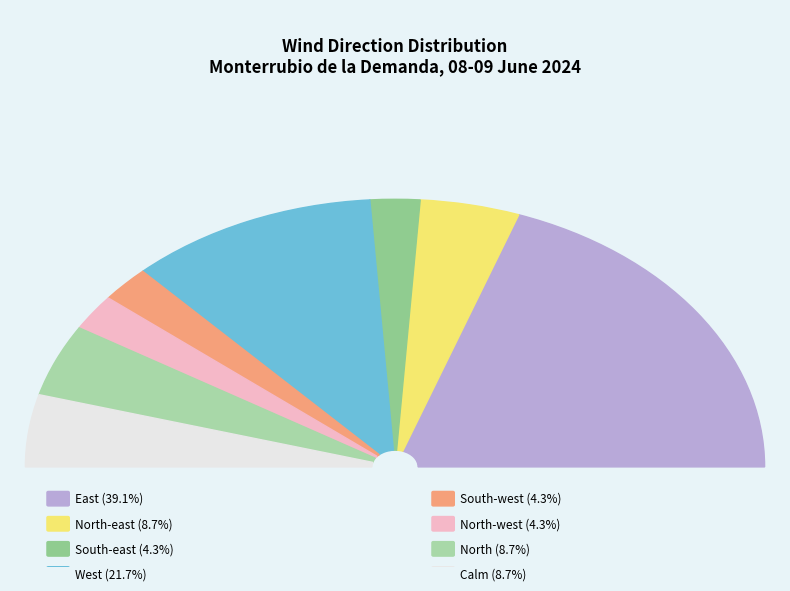

What is the ratio of the value at North to the value at Calm?

1.0